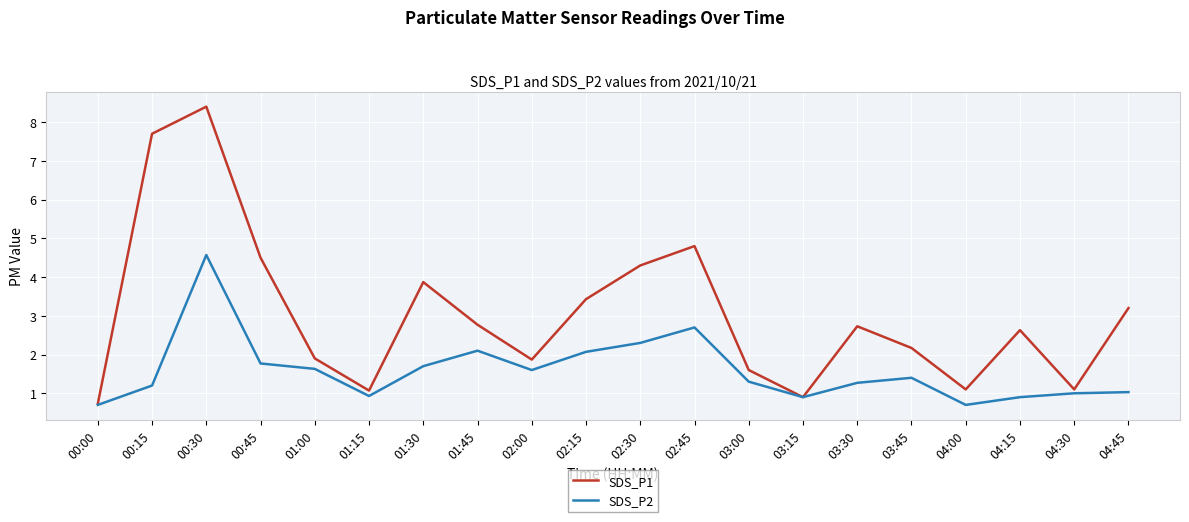

Is this an area chart (filled region under the line)?

No